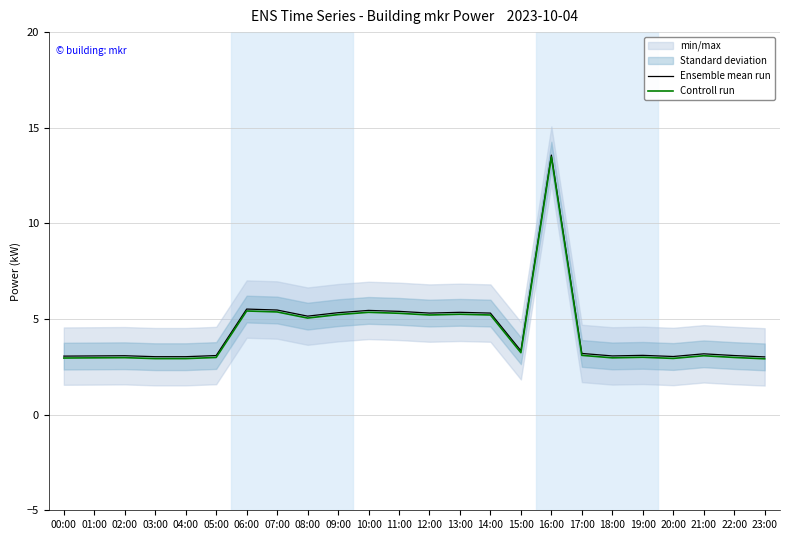

True or false: Controll run has a value of 5.2 at 13:00.

True